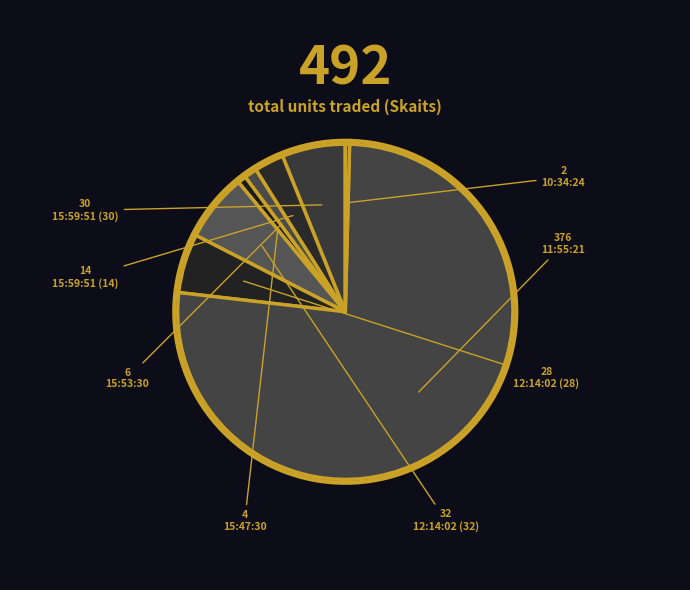

Which category has the biggest portion of the pie?

11:55:21